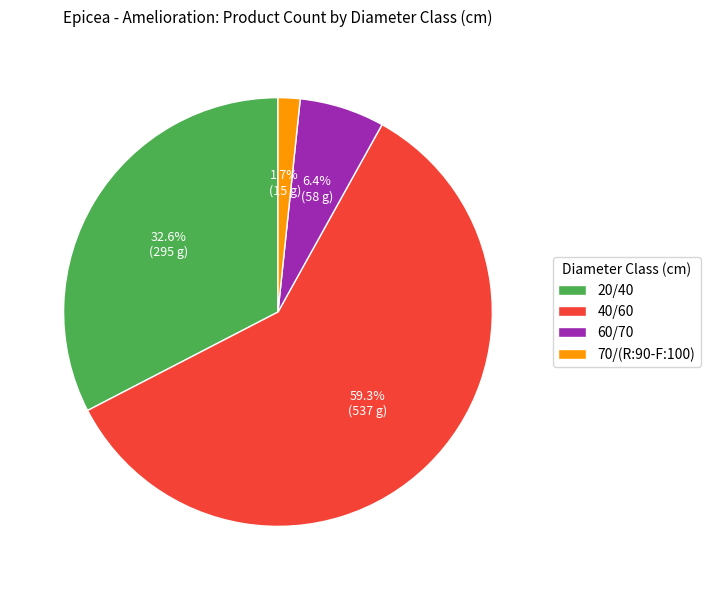

What percentage is the 40/60 slice, to the nearest percent?

59%